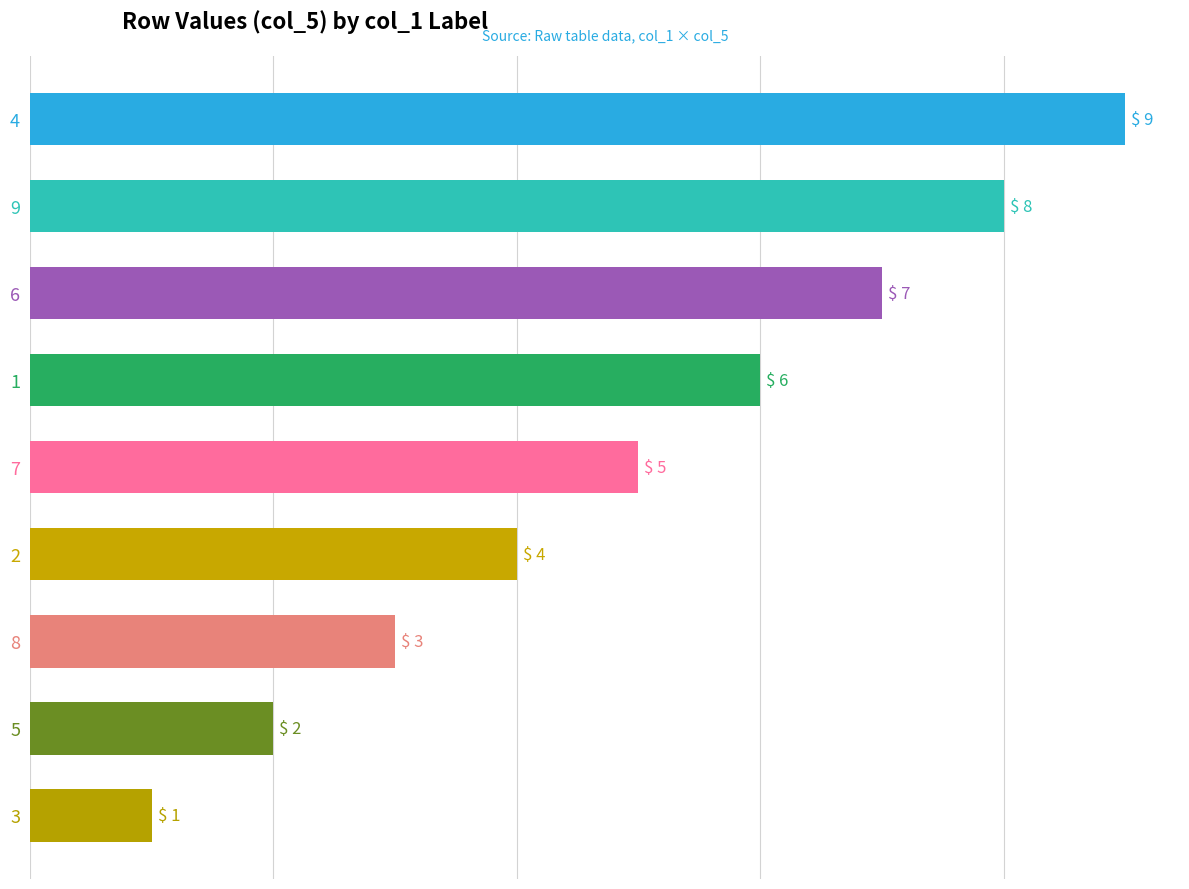

The value at 7 is 3. True or false?

False